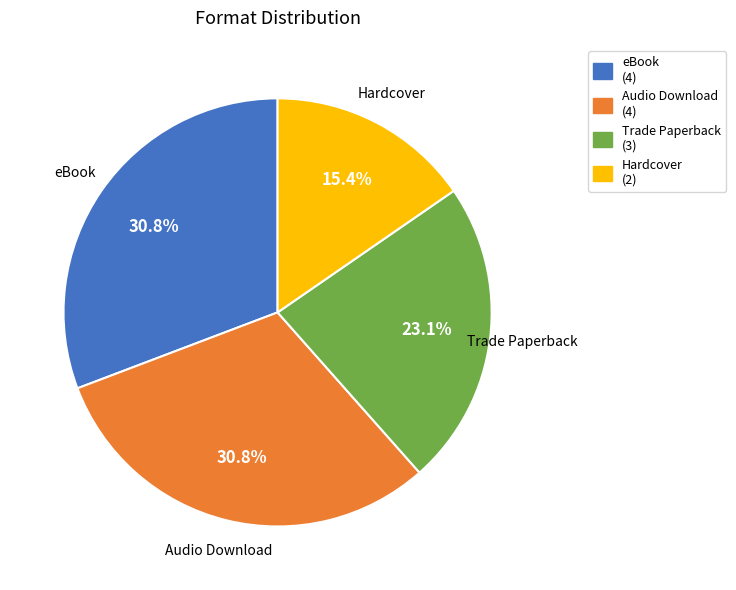

To the nearest percent, what percentage of the pie is eBook?

31%